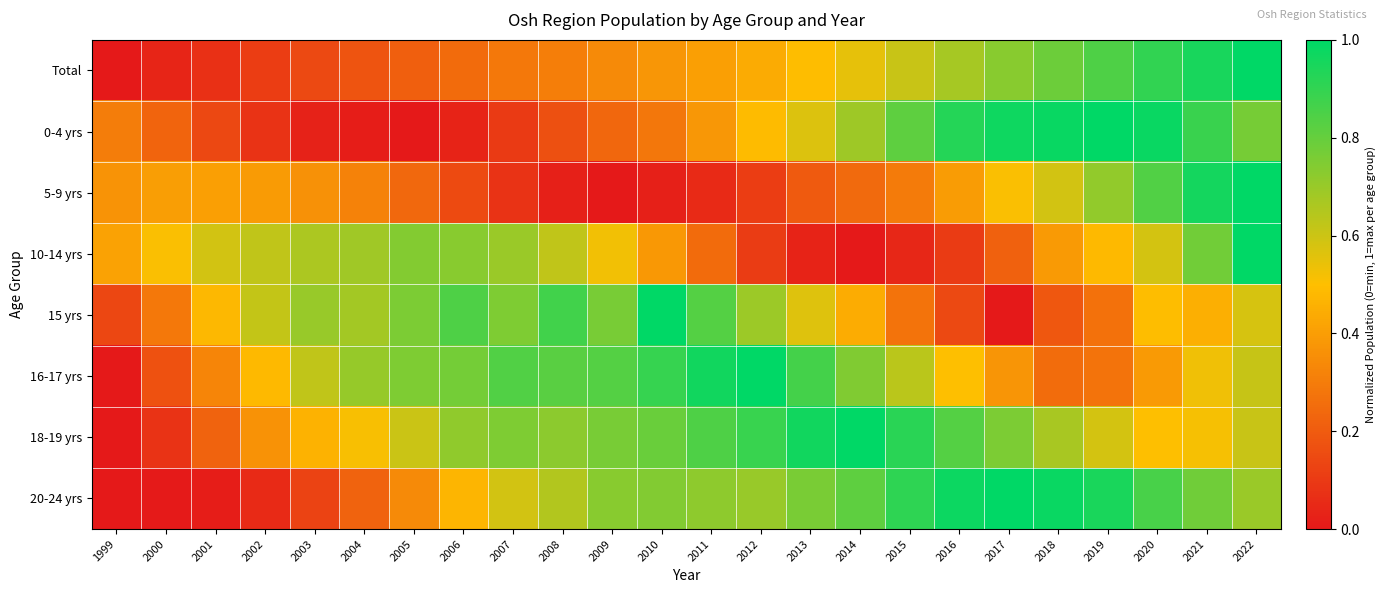

What is the spread (max minus min) of values at 2017?

1.0